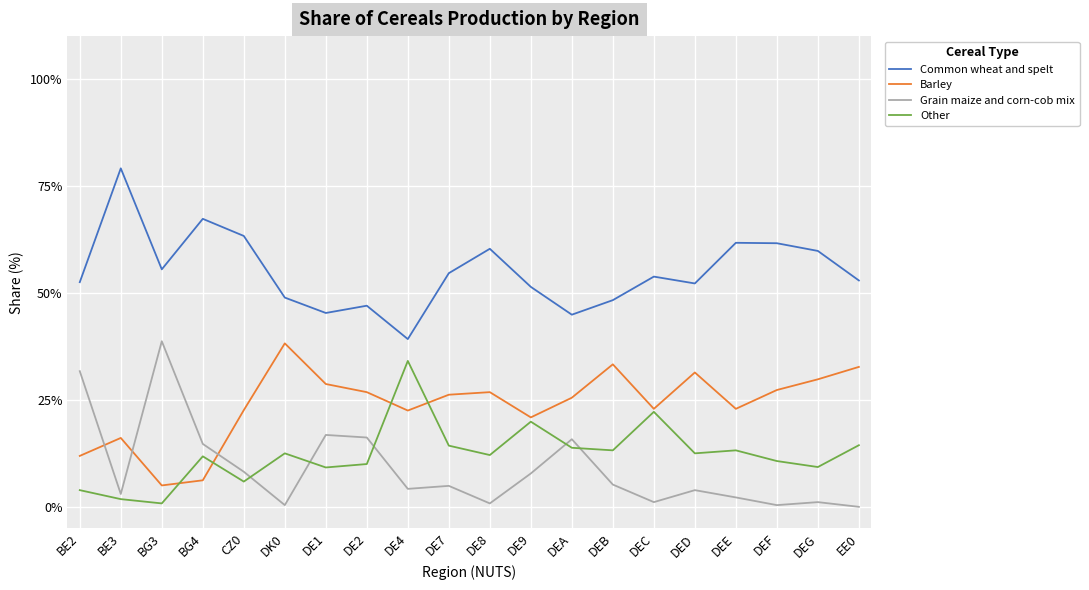

Which label corresponds to the largest value in the chart?

BE3